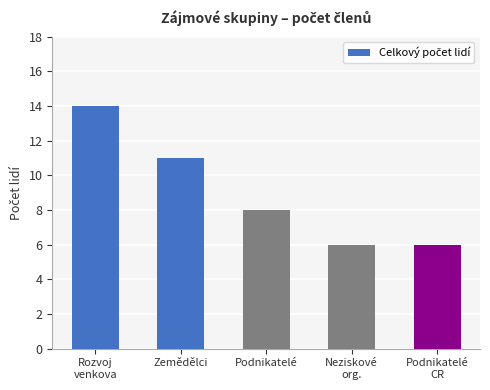

Approximately how many times larger is the value at Podnikatelé compared to Zemědělci?

0.7